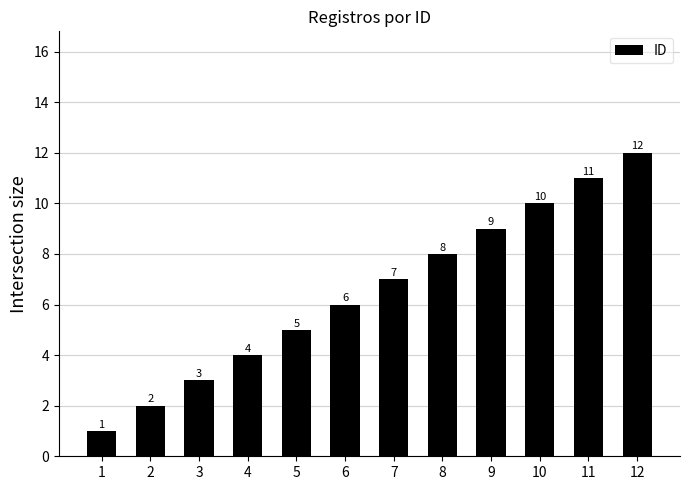

The value at 8 is 8. True or false?

True